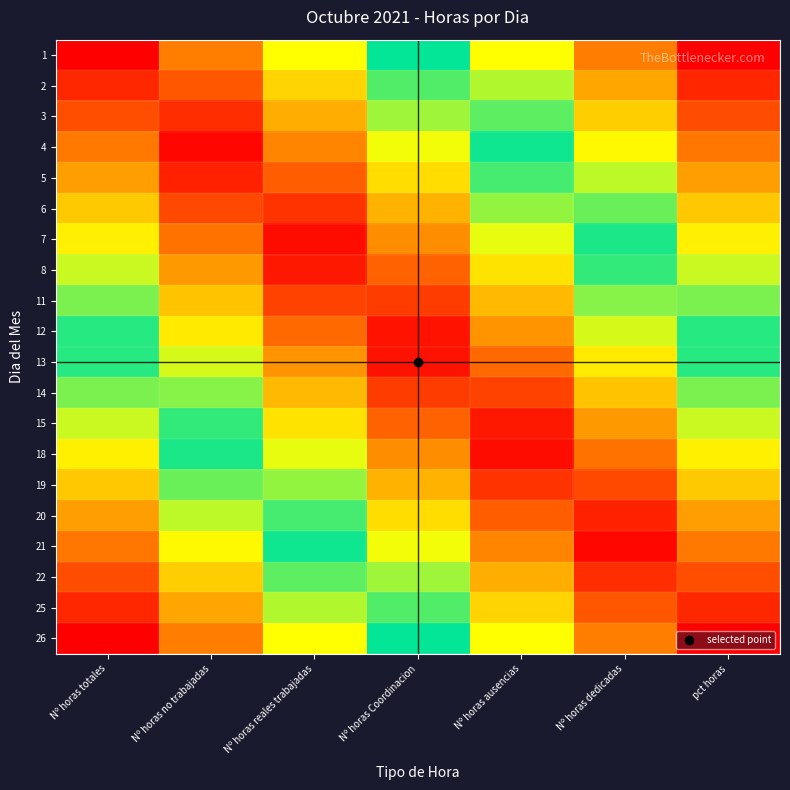

At which category is the sum across all series the highest?

Nº horas totales